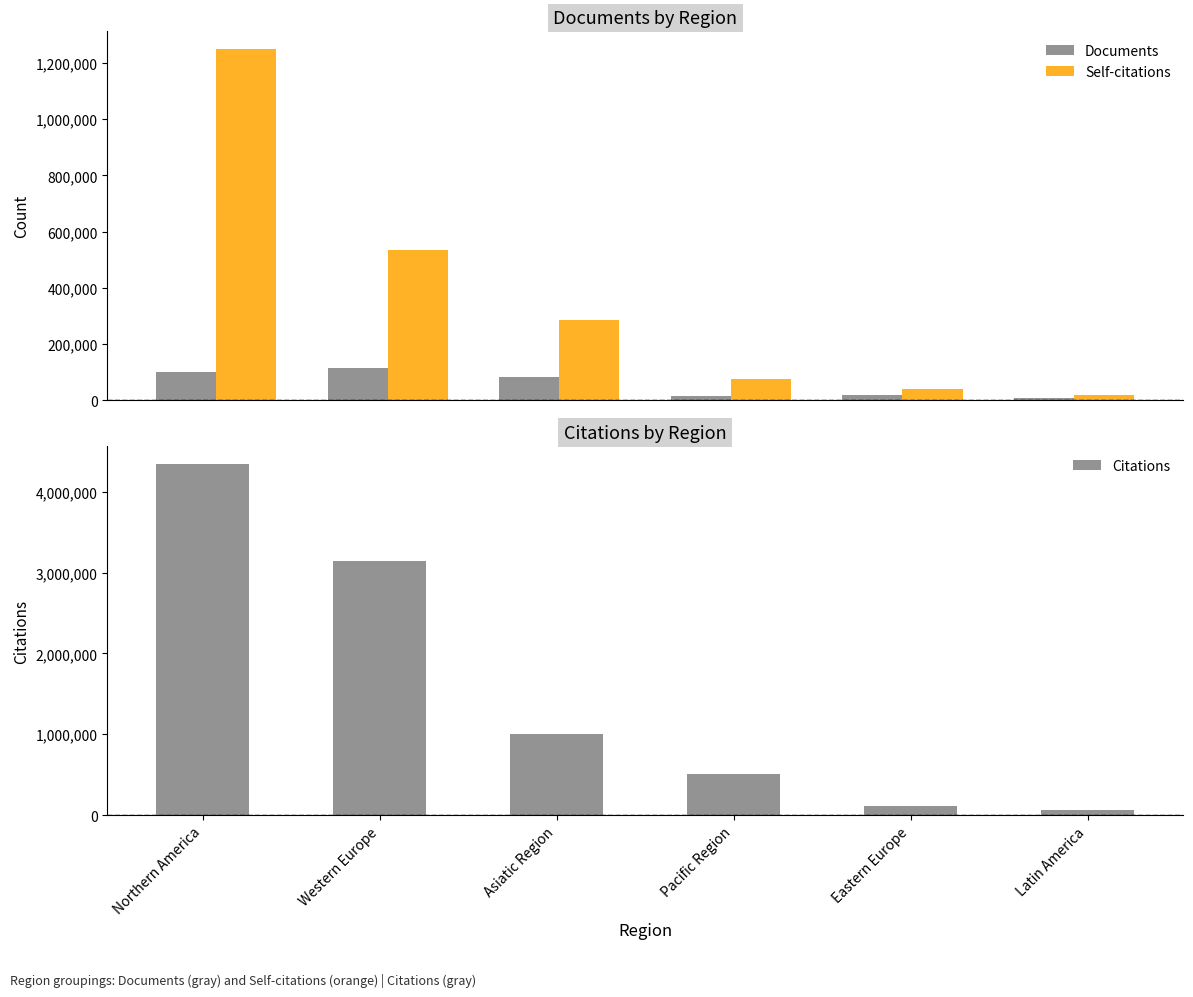

What is the difference between the maximum and second lowest values in the Citations series?

4233234